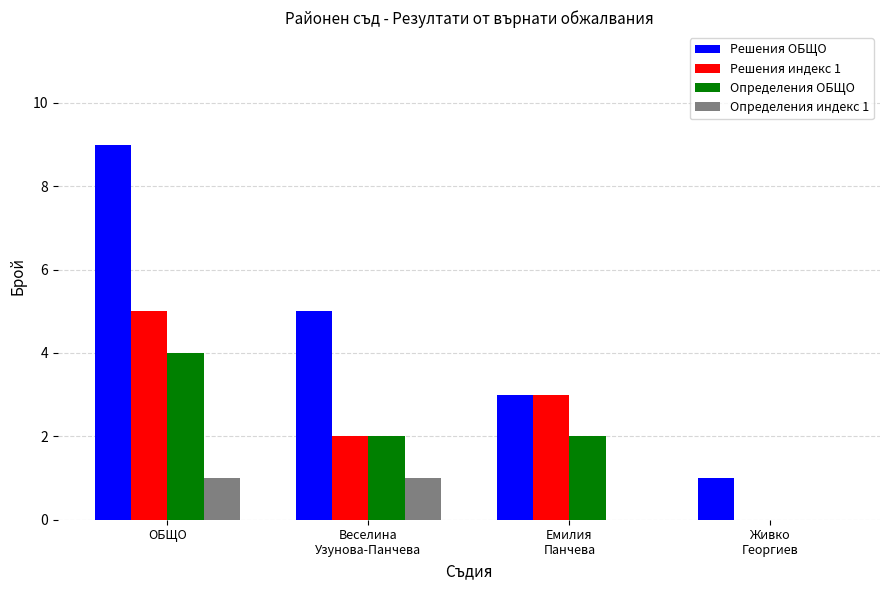

True or false: Решения индекс 1 has a value of 2 at ОБЩО.

False